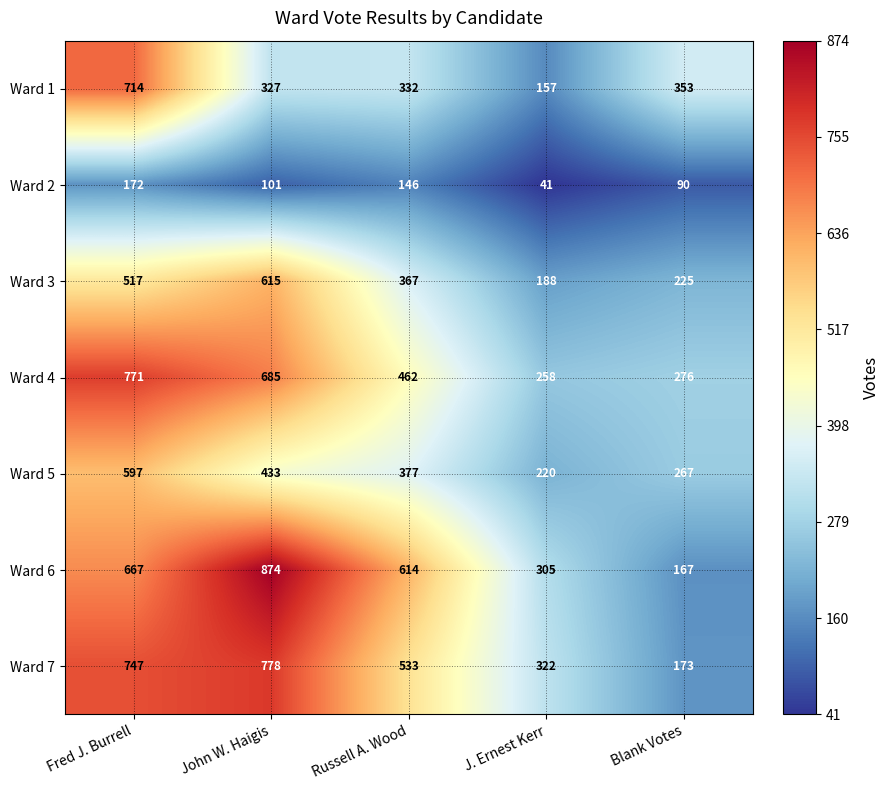

Which series has the largest total across all categories?

Ward 6